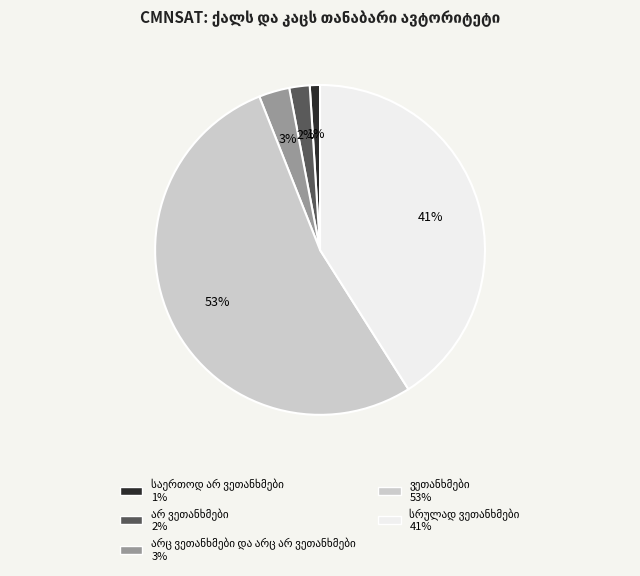

To the nearest percent, what is the average slice percentage?

20%